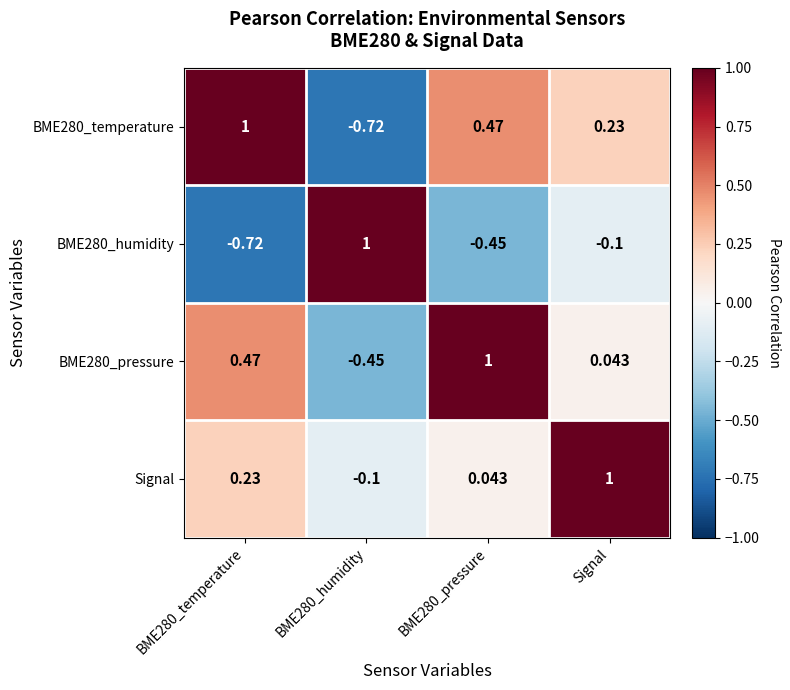

Which series has the largest total across all categories?

Signal